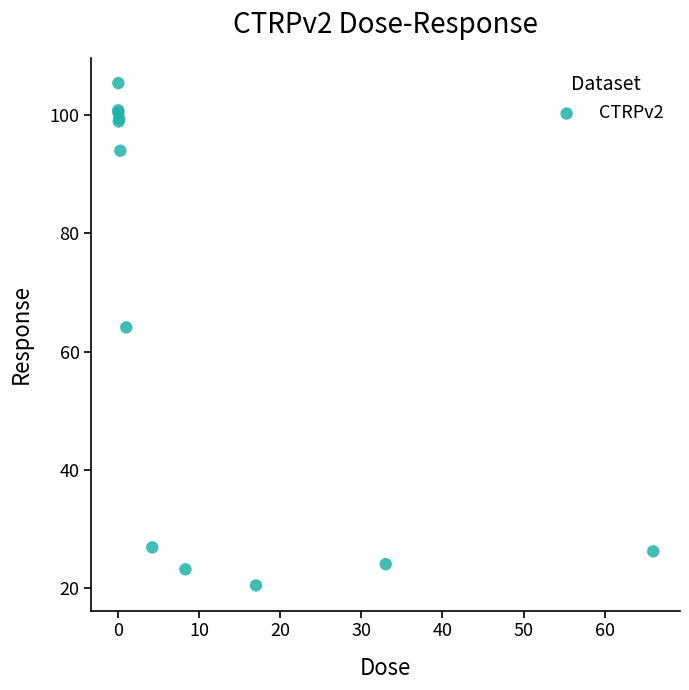

What Y value in the scatter plot is closest to 62?

64.1